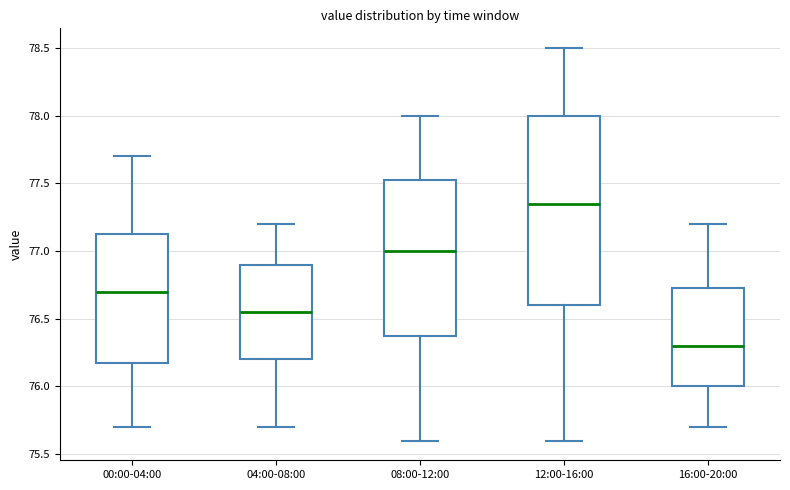

Reading left to right, read every box against the y-axis: the position of its median line, the range the box covers, and the ends of its whiskers. The values are not printed on the chart, so give them approximately, as read against the axis.

00:00-04:00: median 76.70, box 76.20 to 77.15, whiskers 75.70 to 77.70
04:00-08:00: median 76.55, box 76.20 to 76.90, whiskers 75.70 to 77.20
08:00-12:00: median 77.00, box 76.40 to 77.55, whiskers 75.60 to 78.00
12:00-16:00: median 77.35, box 76.60 to 78.00, whiskers 75.60 to 78.50
16:00-20:00: median 76.30, box 76.00 to 76.75, whiskers 75.70 to 77.20